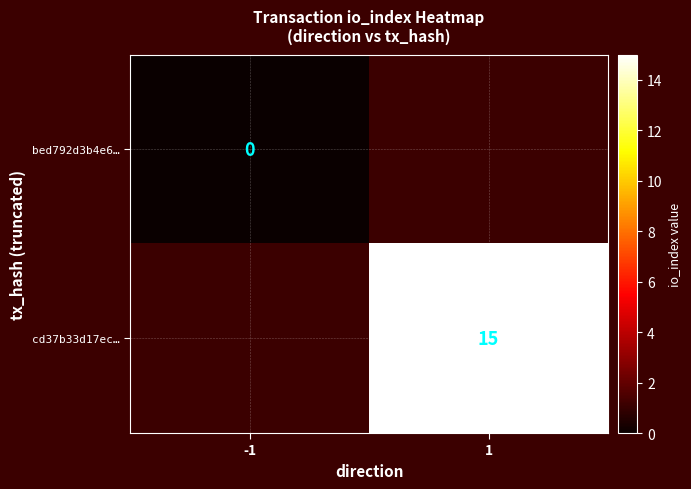

The cd37b33d17ec… series shows 20 at 1. True or false?

False